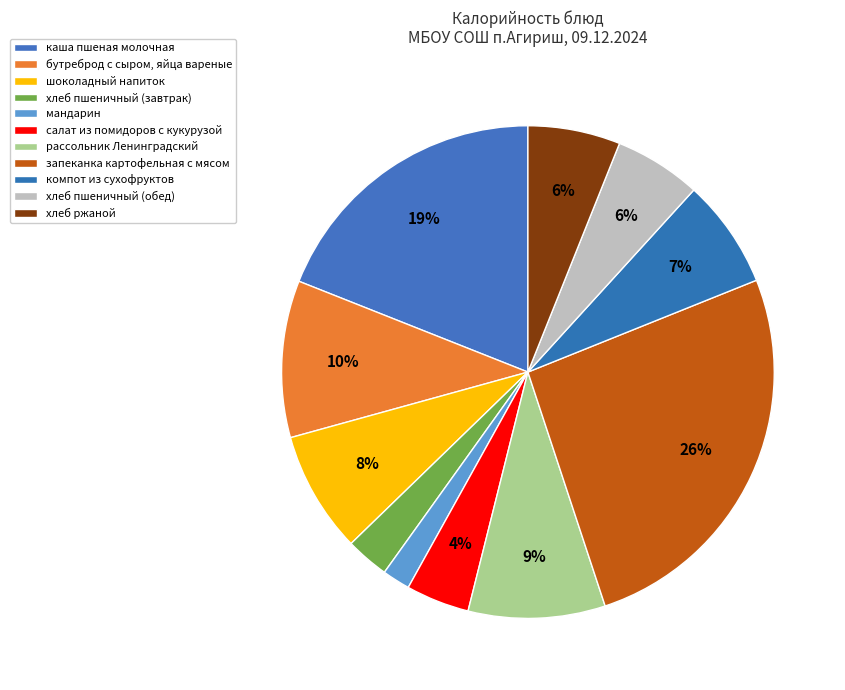

What is the change in value from рассольник Ленинградский to хлеб пшеничный (обед)?

-45